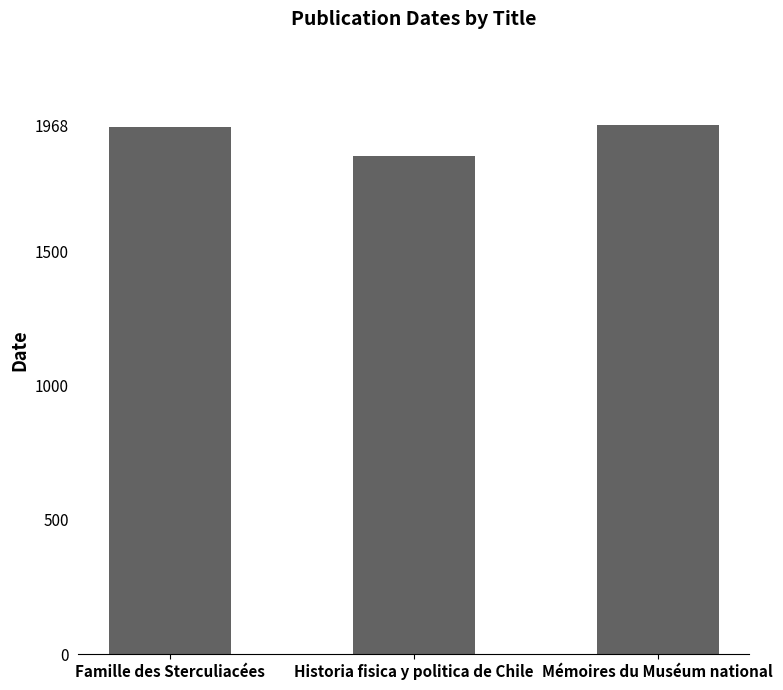

What is the minimum value shown in the chart?

1852